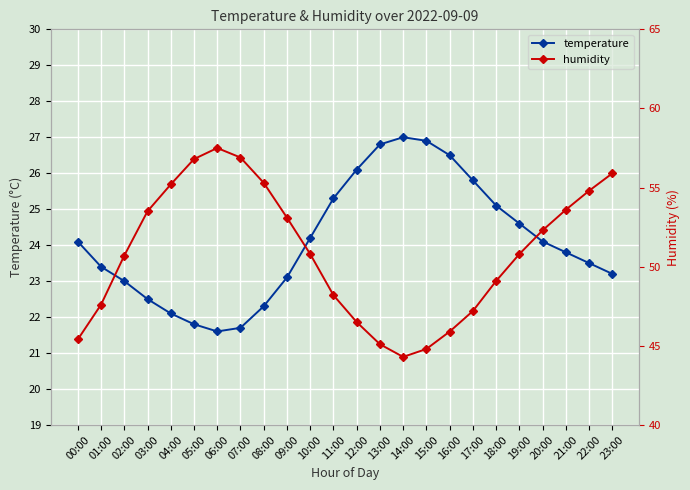

Does the chart display data point markers on the line(s)?

Yes